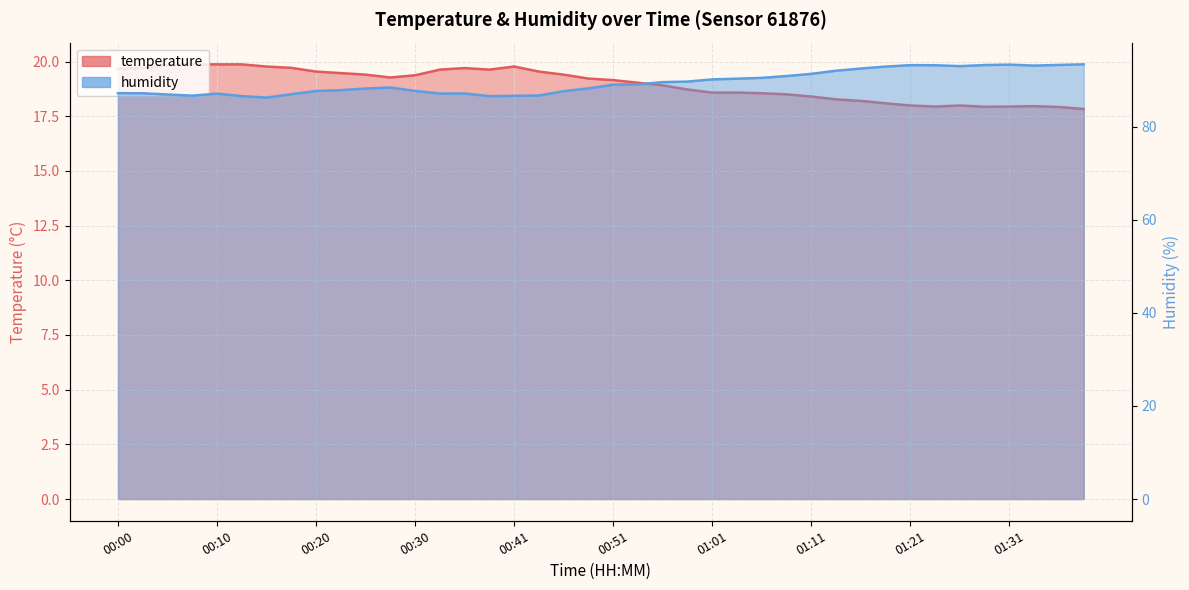

Which category has the highest value across all series?

01:39